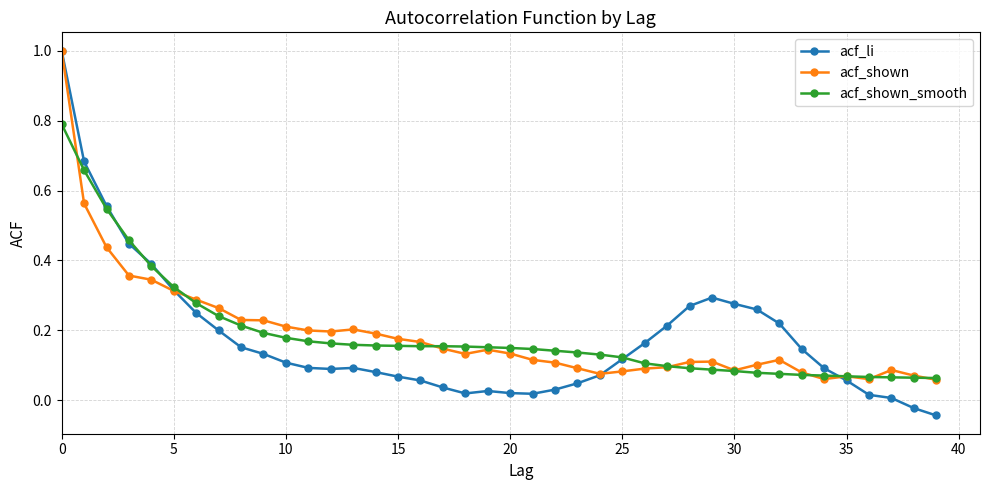

What is the maximum value shown in the chart?

1.0